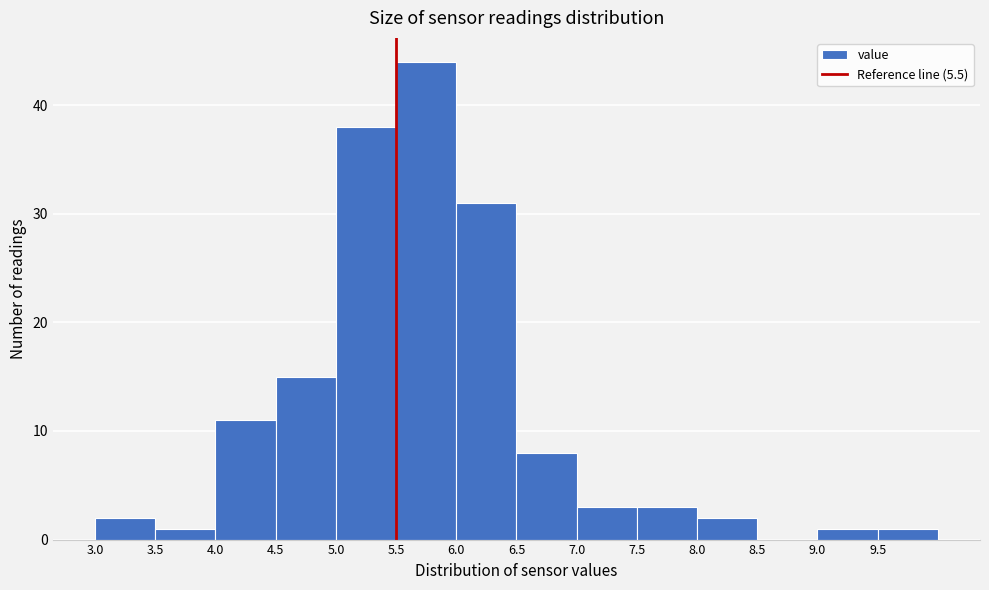

Which range on the x-axis has the tallest bar?

5.5 to 6.0